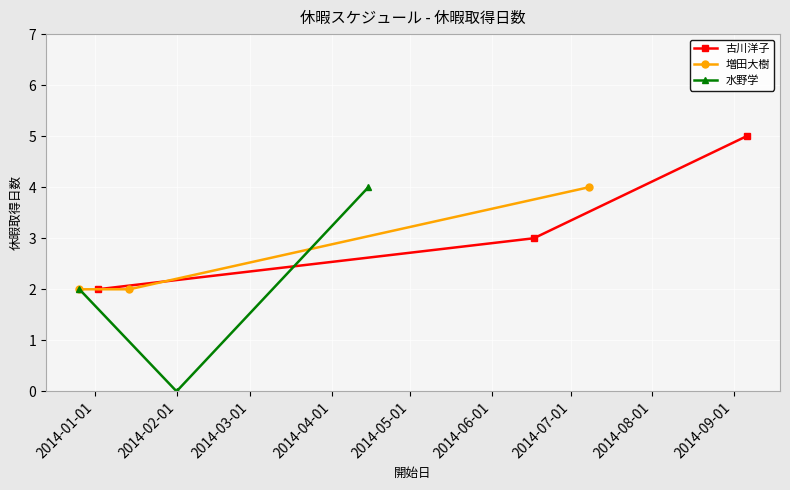

What is the highest value of the 水野学 series?

4